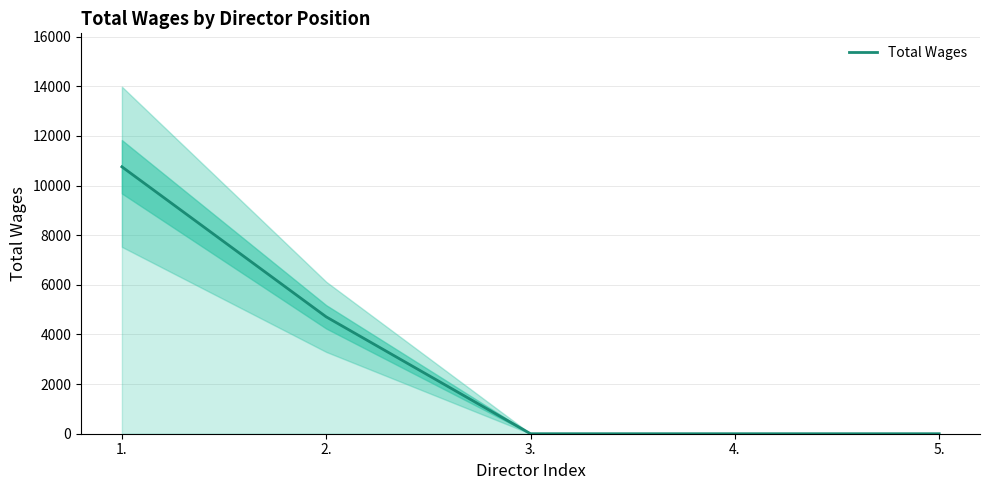

What is the maximum value shown in the chart?

10757